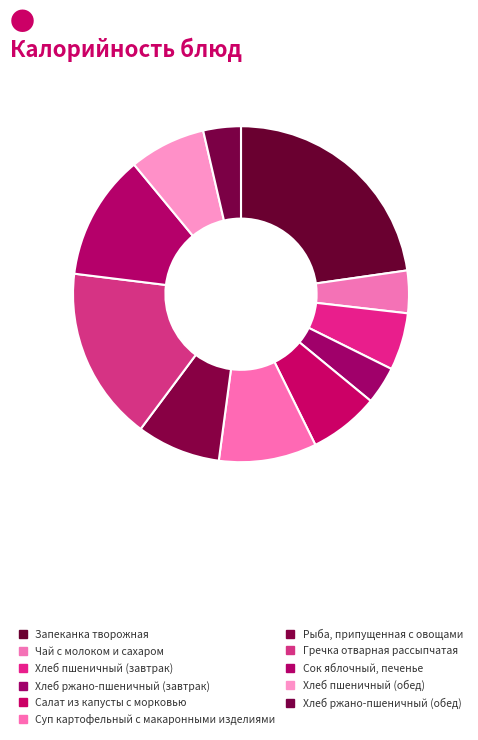

The Рыба, припущенная с овощами slice represents 8% of the pie. True or false?

True